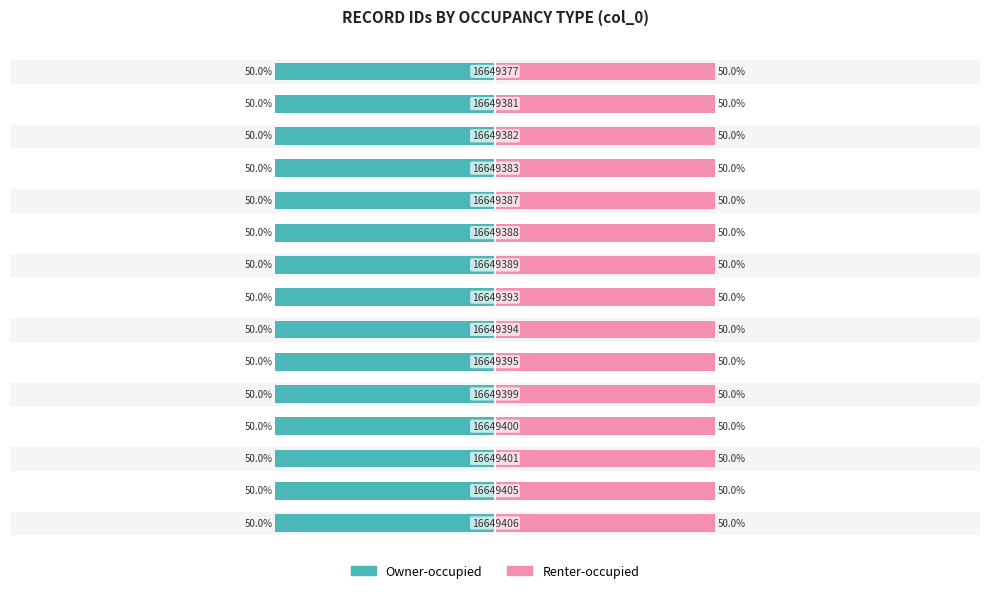

How many bars are there in each group?

2